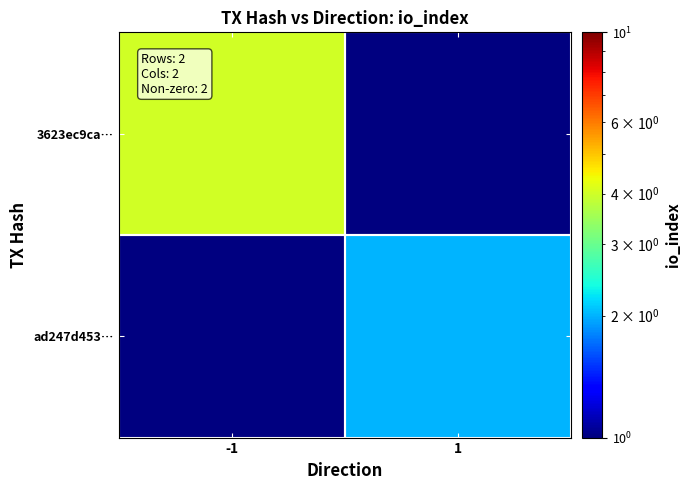

What is the greatest value displayed?

4.0